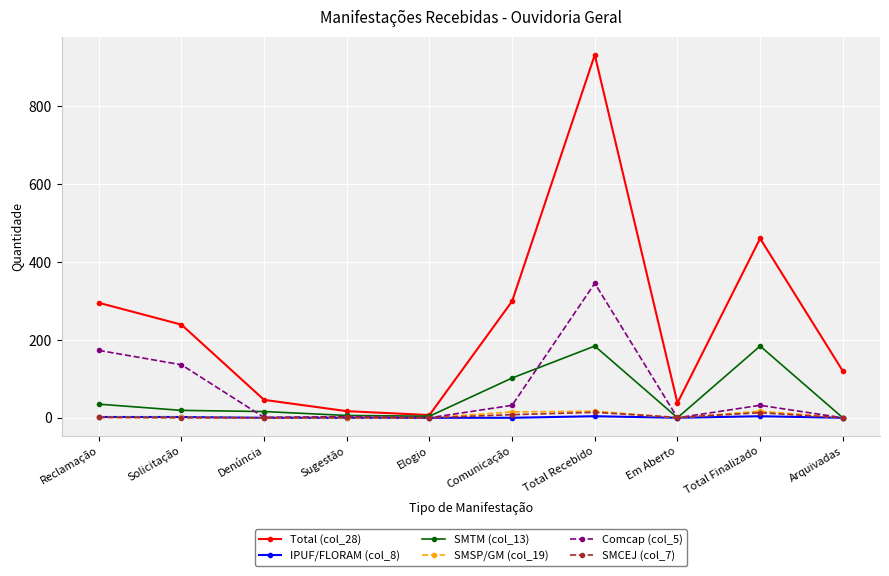

What position from the right is Solicitação?

9